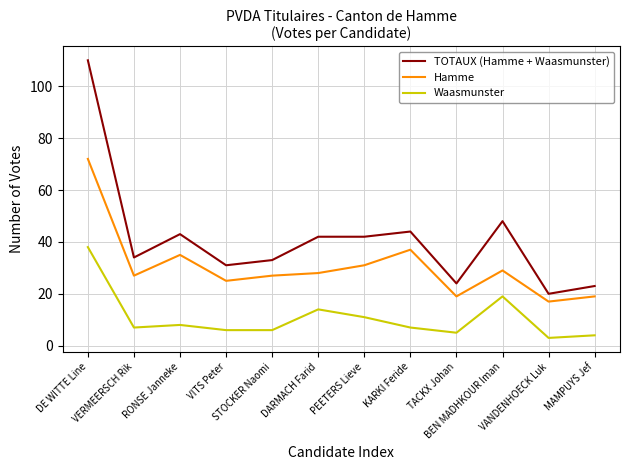

True or false: Waasmunster has a value of 5 at TACKX Johan.

True